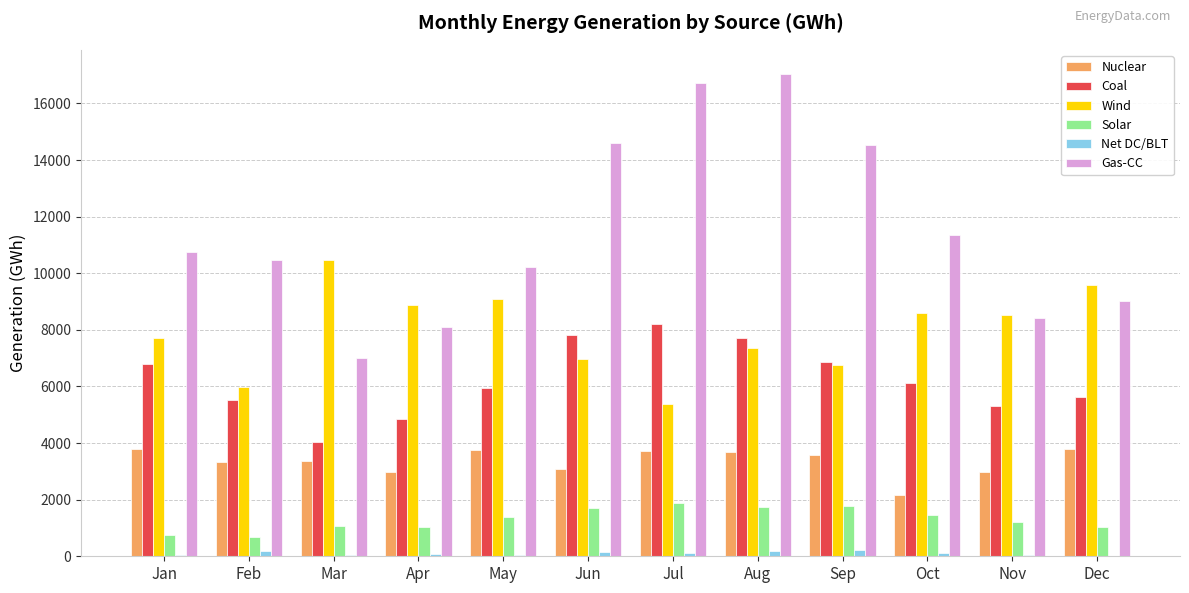

What is the greatest value displayed?

17045